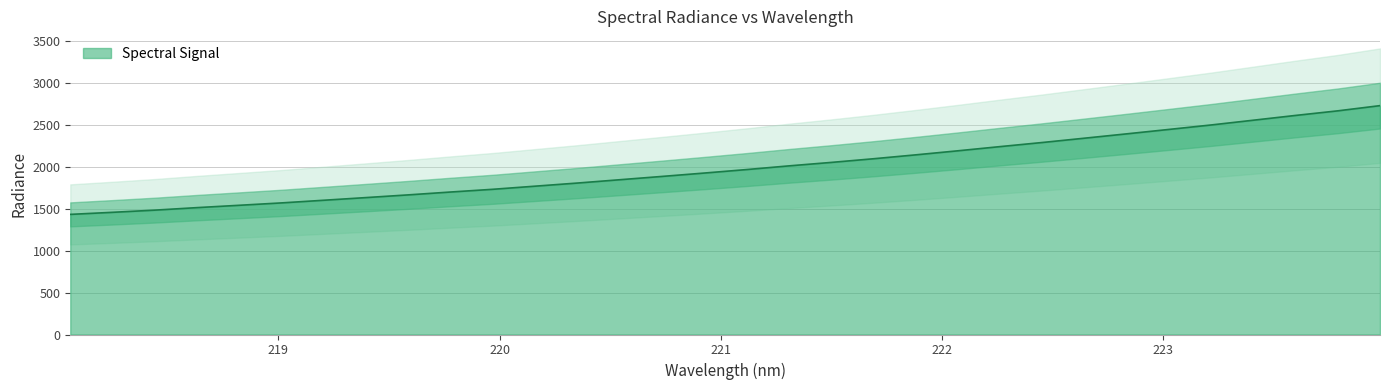

What is the average value?

1993.3